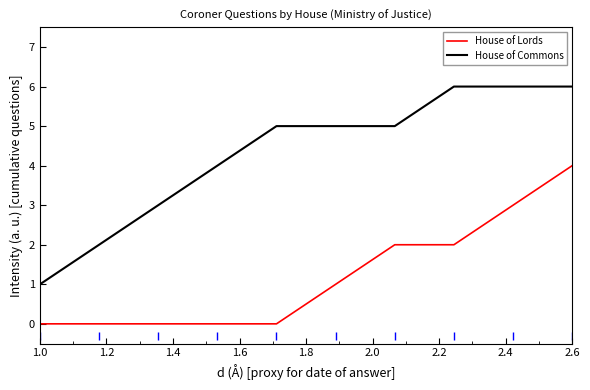

What is the maximum value for House of Commons?

6